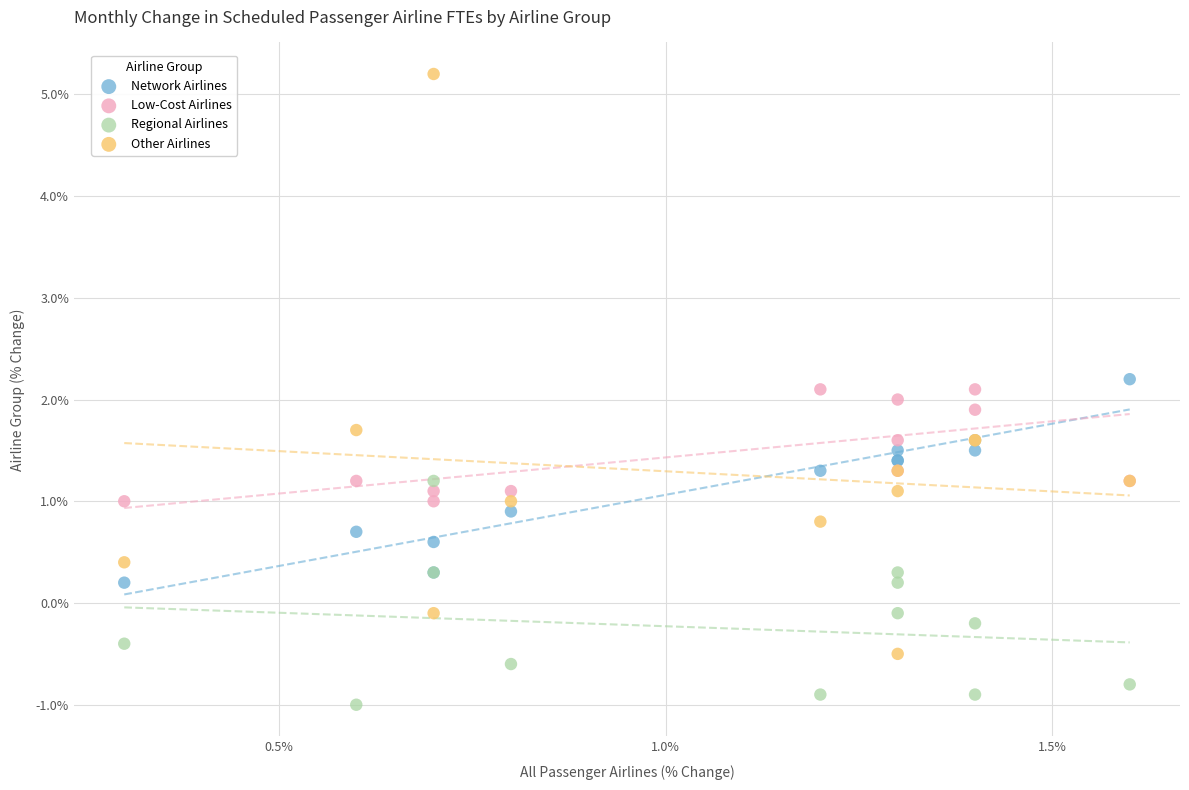

Which series contains the highest Y value?

Other Airlines